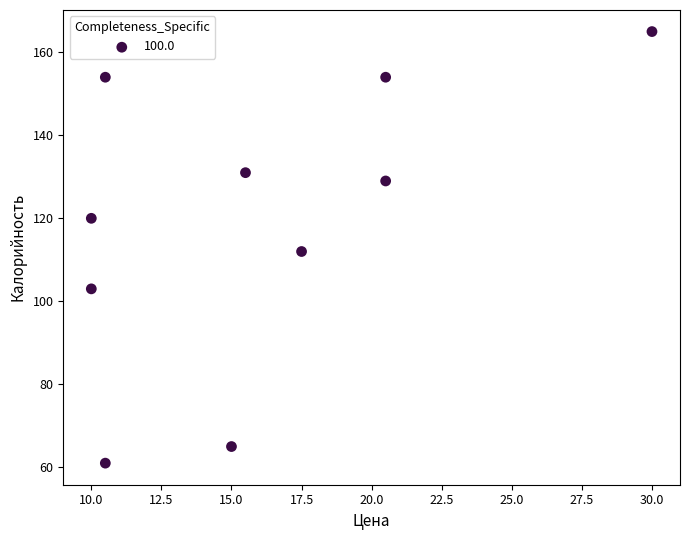

What is the range of Y values (max minus min)?

104